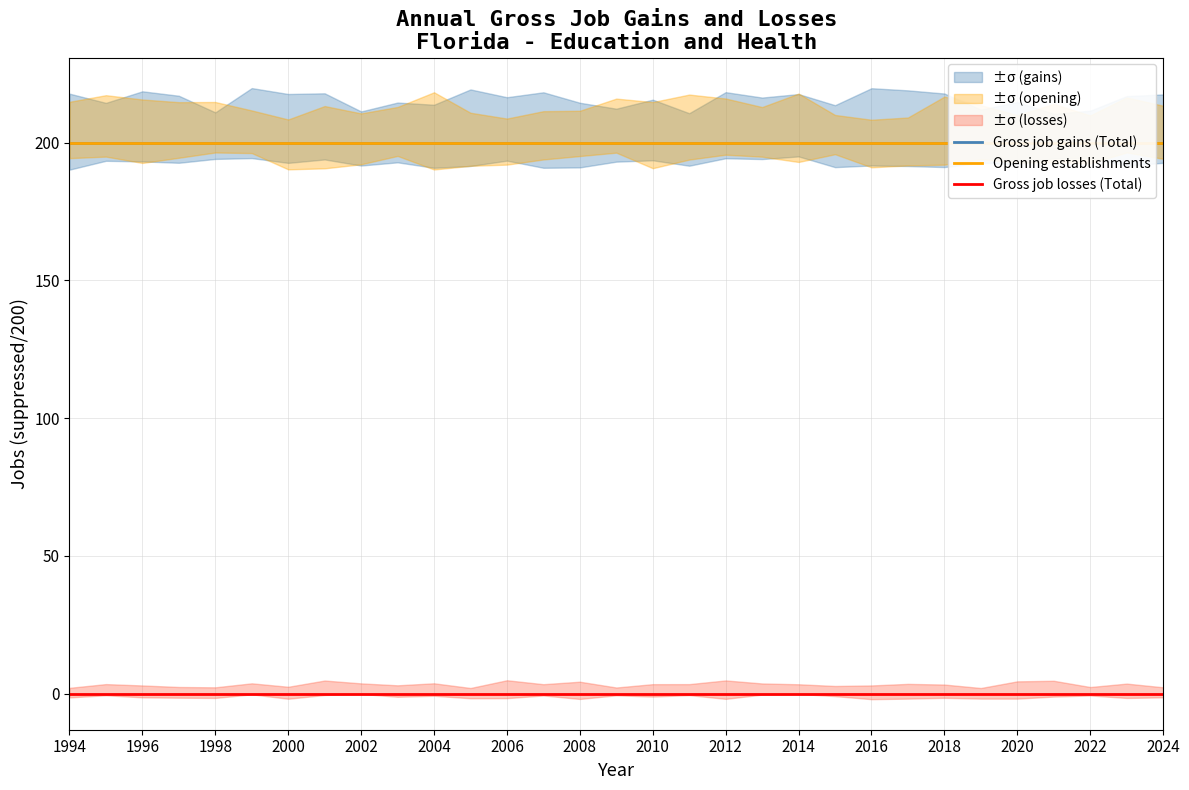

What is the value of the Opening establishments point at the 5th from the left?

200